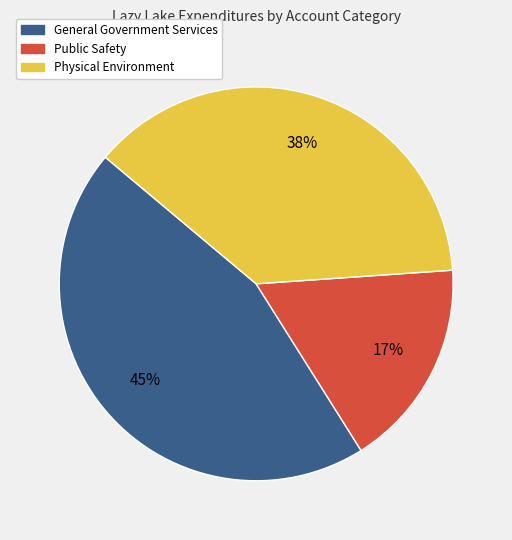

The Public Safety slice represents 10% of the pie. True or false?

False